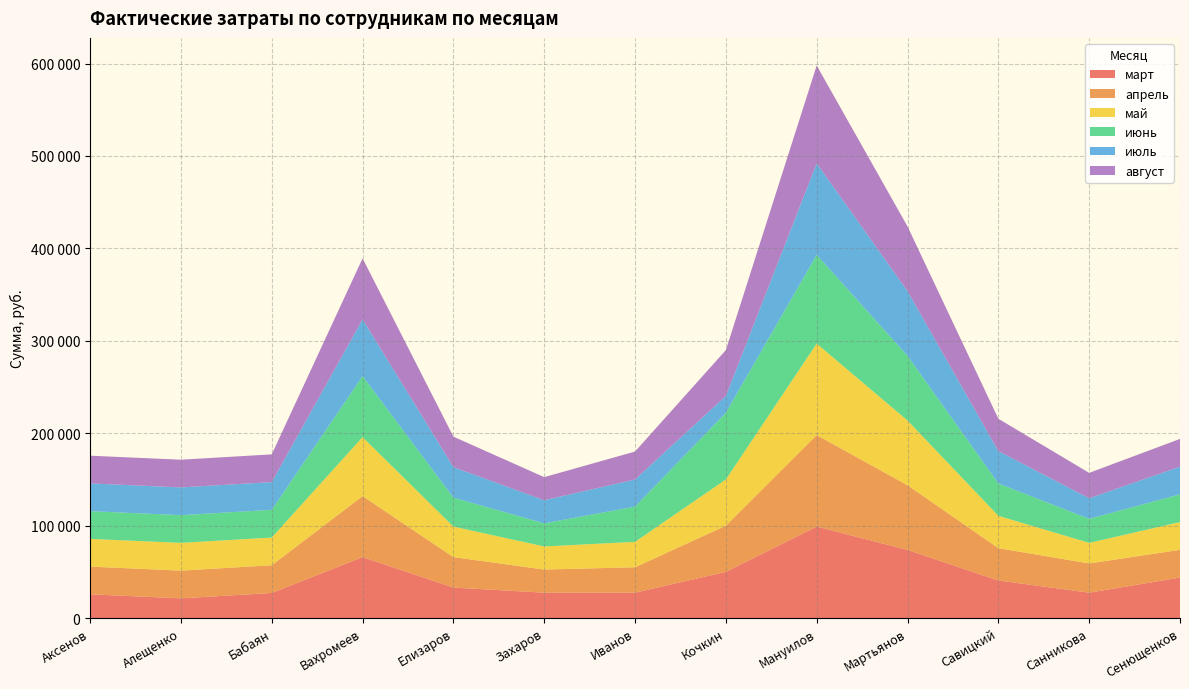

Reading left to right, extract all data points from this chart.

март: Аксенов=25700.7	Алещенко=21364.0	Бабаян=27142.9	Вахромеев=66000.0	Елизаров=33000.0	Захаров=27500.0	Иванов=27500.0	Кочкин=50000.0	Мануилов=99000.0	Мартьянов=73758.9	Савицкий=40686.7	Санникова=27500.0	Сенющенков=43853.1
апрель: Аксенов=30000.0	Алещенко=30000.0	Бабаян=30000.0	Вахромеев=66000.0	Елизаров=33000.0	Захаров=25000.0	Иванов=27500.0	Кочкин=50000.0	Мануилов=99000.0	Мартьянов=70000.0	Савицкий=35000.0	Санникова=31608.1	Сенющенков=30000.0
май: Аксенов=30000.0	Алещенко=30000.0	Бабаян=30000.0	Вахромеев=63815.4	Елизаров=33000.0	Захаров=25000.0	Иванов=27500.0	Кочкин=50000.0	Мануилов=99000.0	Мартьянов=70000.0	Савицкий=35000.0	Санникова=22261.9	Сенющенков=30000.0
июнь: Аксенов=30000.0	Алещенко=30000.0	Бабаян=30000.0	Вахромеев=66000.0	Елизаров=31319.2	Захаров=25000.0	Иванов=38107.1	Кочкин=72175.2	Мануилов=96016.6	Мартьянов=70000.0	Савицкий=35000.0	Санникова=26003.9	Сенющенков=30000.0
июль: Аксенов=30000.0	Алещенко=30000.0	Бабаян=30000.0	Вахромеев=61427.8	Елизаров=33000.0	Захаров=25000.0	Иванов=29338.0	Кочкин=18181.8	Мануилов=99000.0	Мартьянов=70000.0	Савицкий=35000.0	Санникова=22248.5	Сенющенков=30000.0
август: Аксенов=30000.0	Алещенко=30000.0	Бабаян=30000.0	Вахромеев=66000.0	Елизаров=33000.0	Захаров=25000.0	Иванов=30250.0	Кочкин=49639.9	Мануилов=105856.4	Мартьянов=70000.0	Савицкий=35000.0	Санникова=27500.0	Сенющенков=30000.0